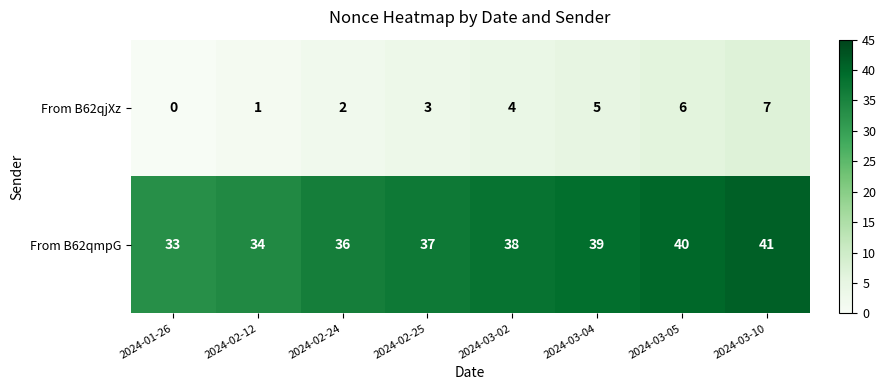

What is the minimum value for From B62qmpG?

33